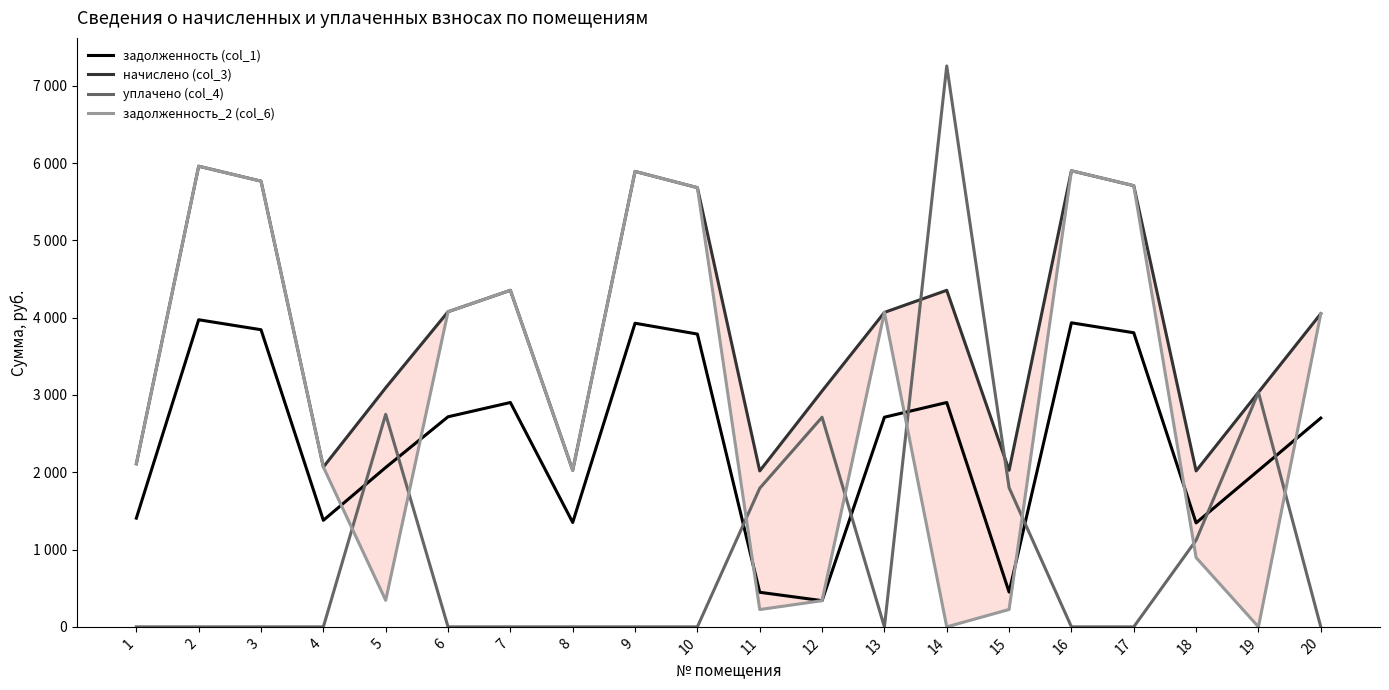

At which category does уплачено (col_4) reach its first local peak?

5